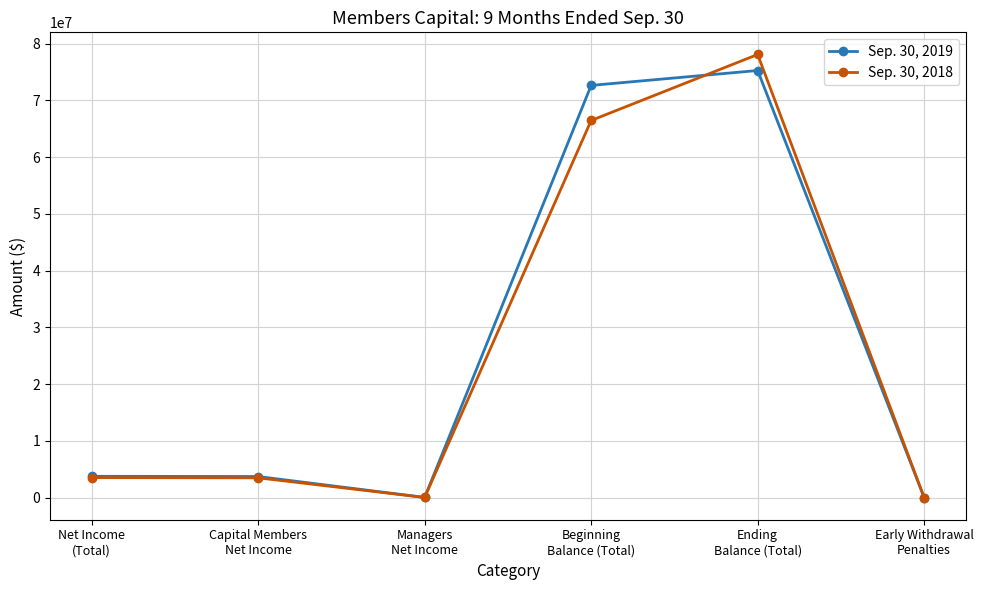

What is the spread (max minus min) of values at Capital Members
Net Income?

229685